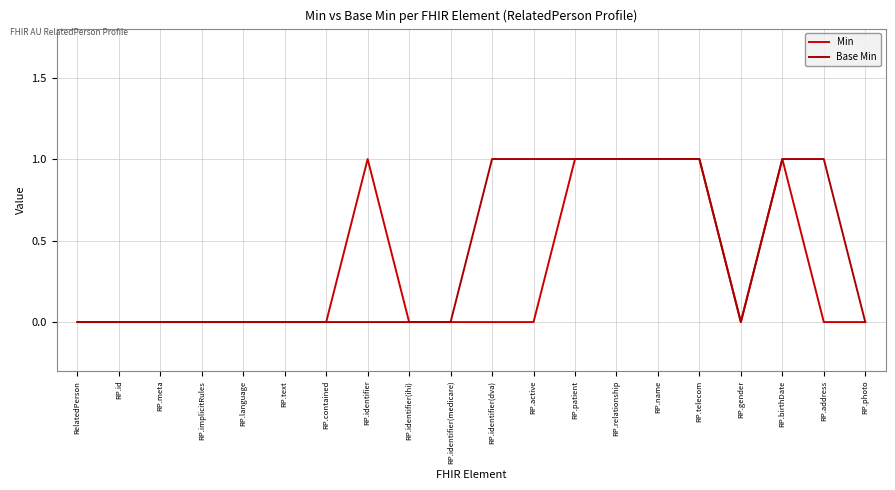

Reading left to right, what are all the values shown in this chart?

Min: 0	0	0	0	0	0	0	1	0	0	0	0	1	1	1	1	0	1	0	0
Base Min: 0	0	0	0	0	0	0	0	0	0	1	1	1	1	1	1	0	1	1	0